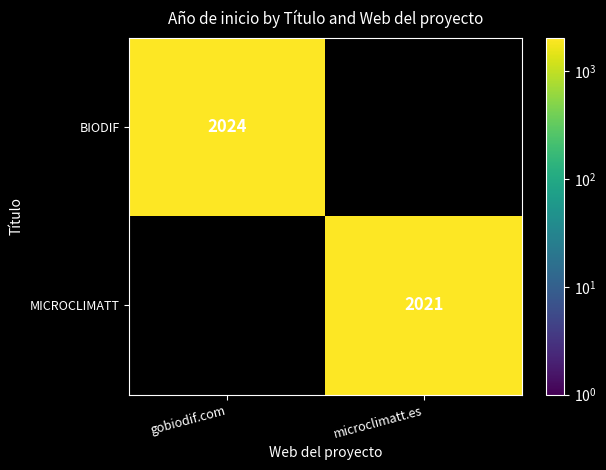

True or false: BIODIF has a value of 2024 at gobiodif.com.

True